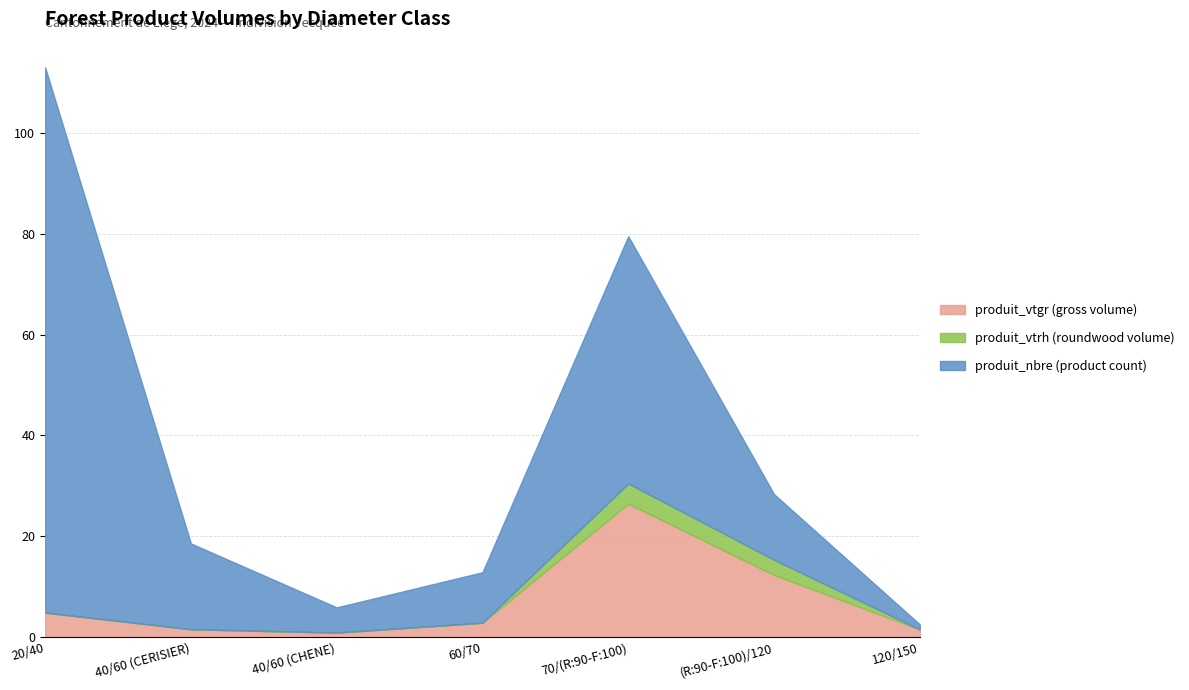

How many data points in produit_nbre are above 13?

3